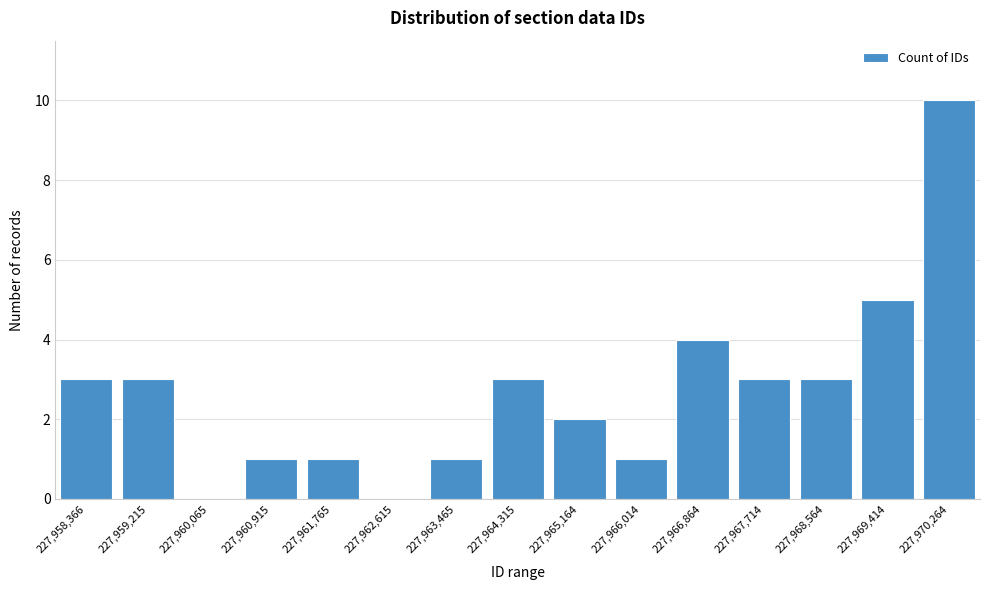

Reading left to right, list all the values displayed in this chart.

227,958,366=3	227,959,215=3	227,960,065=0	227,960,915=1	227,961,765=1	227,962,615=0	227,963,465=1	227,964,315=3	227,965,164=2	227,966,014=1	227,966,864=4	227,967,714=3	227,968,564=3	227,969,414=5	227,970,264=10